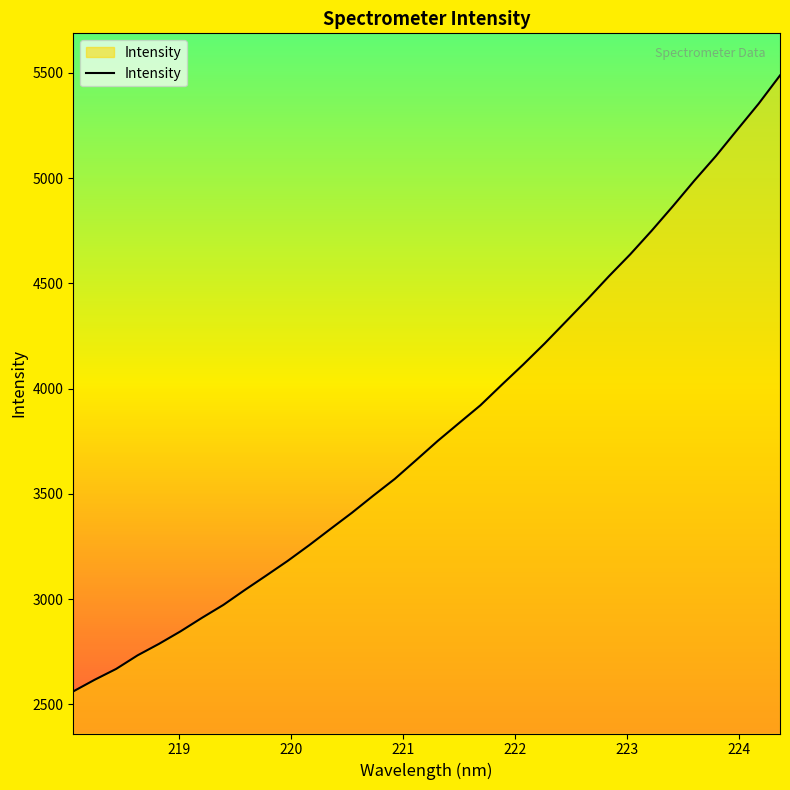

What is the average value?

3814.9